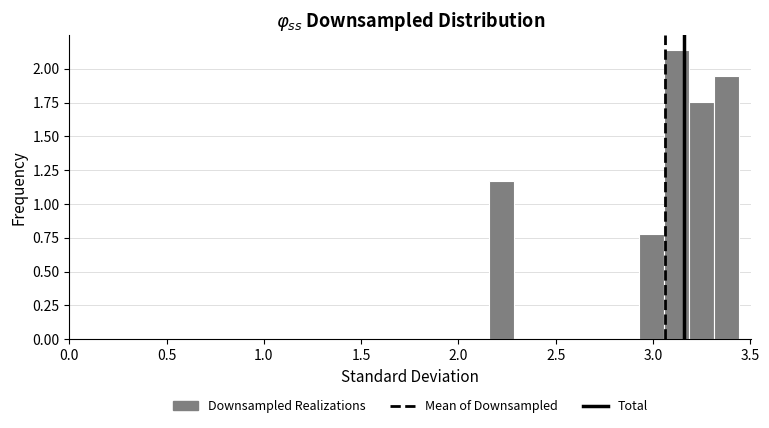

Around what value on the x-axis is the tallest bar? Give the approximate position of its centre, as read against the axis.

3.10